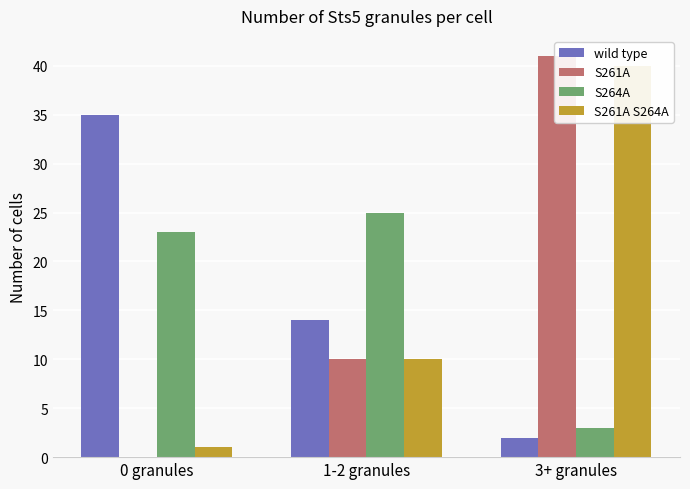

At 1-2 granules, list the series in order from smallest to largest.

S261A, S261A S264A, wild type, S264A